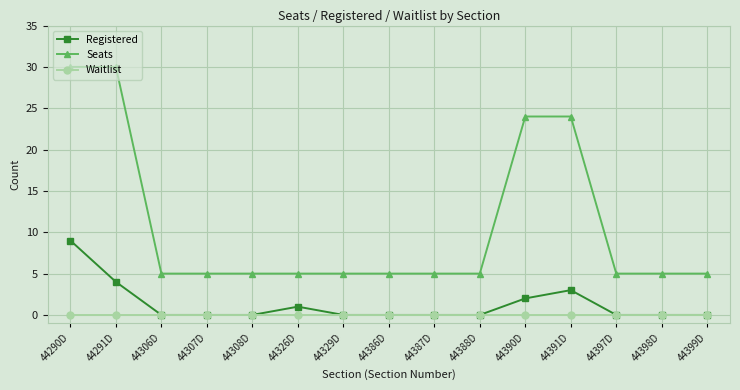

Is this an area chart (filled region under the line)?

No